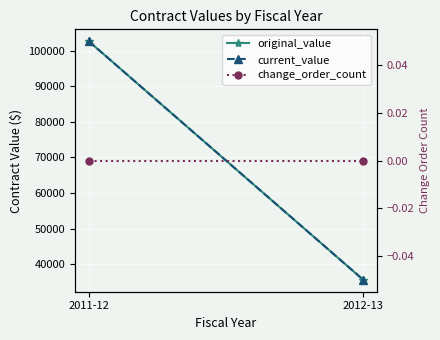

Which series has the largest total across all categories?

original_value